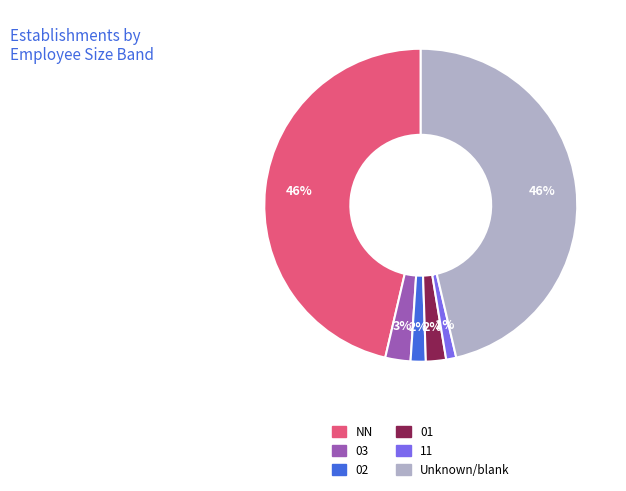

To the nearest percent, what is the difference between the largest and smallest slice percentages?

45%